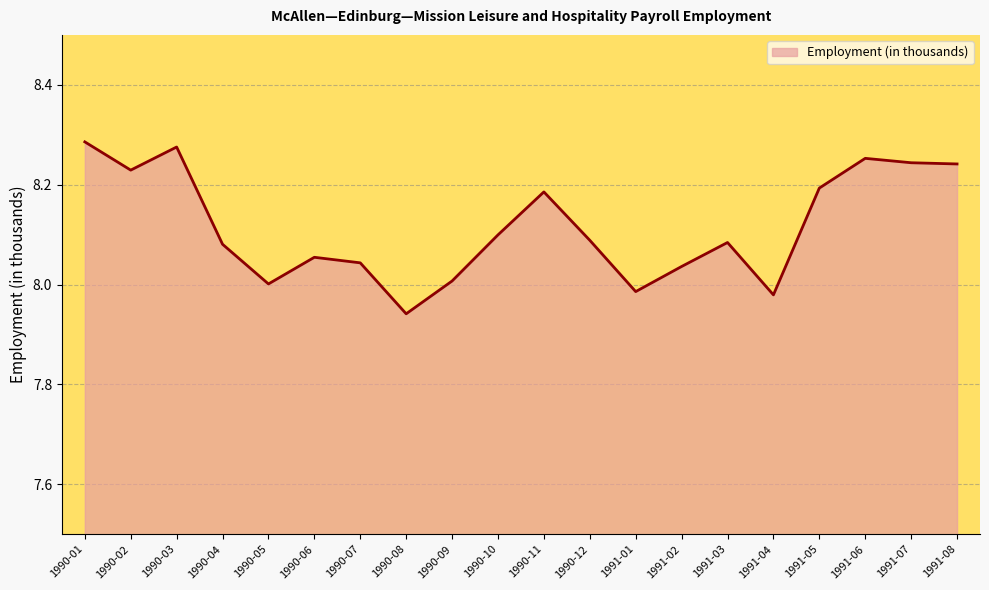

Is it true that the value at 1990-05 is 5.3?

False